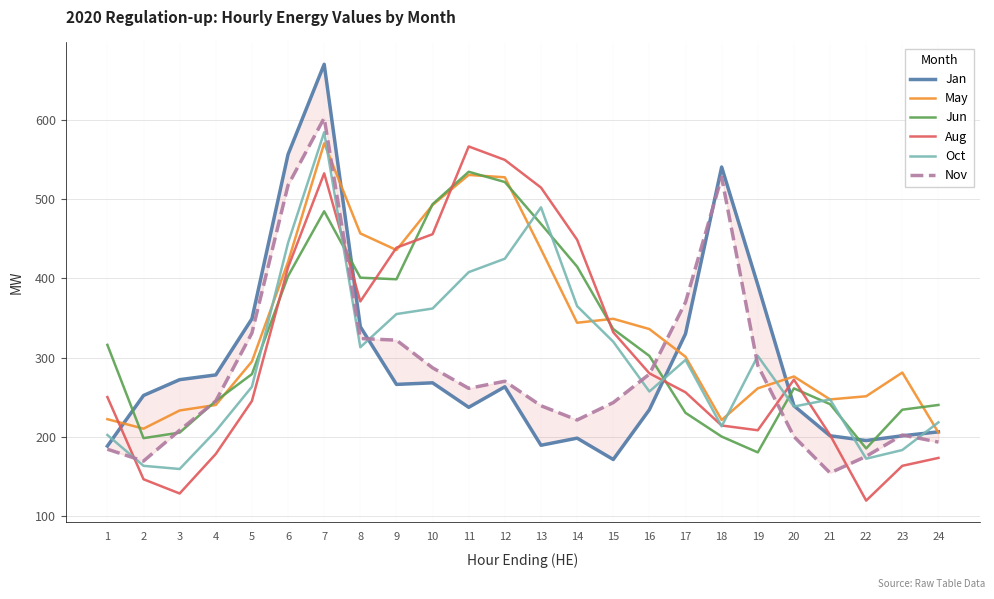

What is the sum of the Oct values at 8 and 24?

531